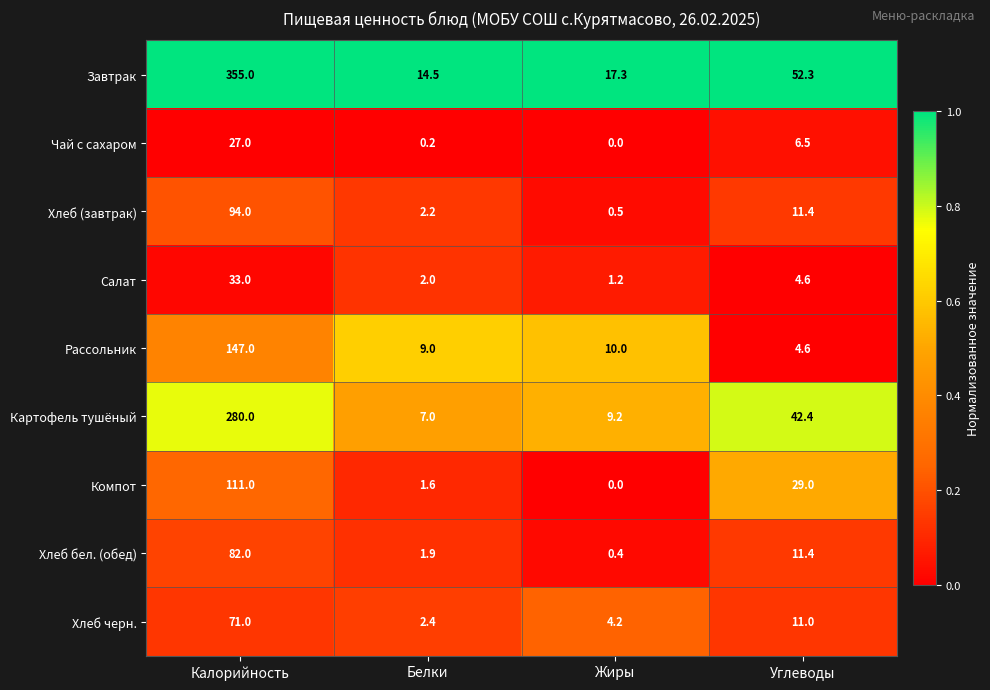

Between Калорийность and Белки, which series saw the biggest shift?

Завтрак